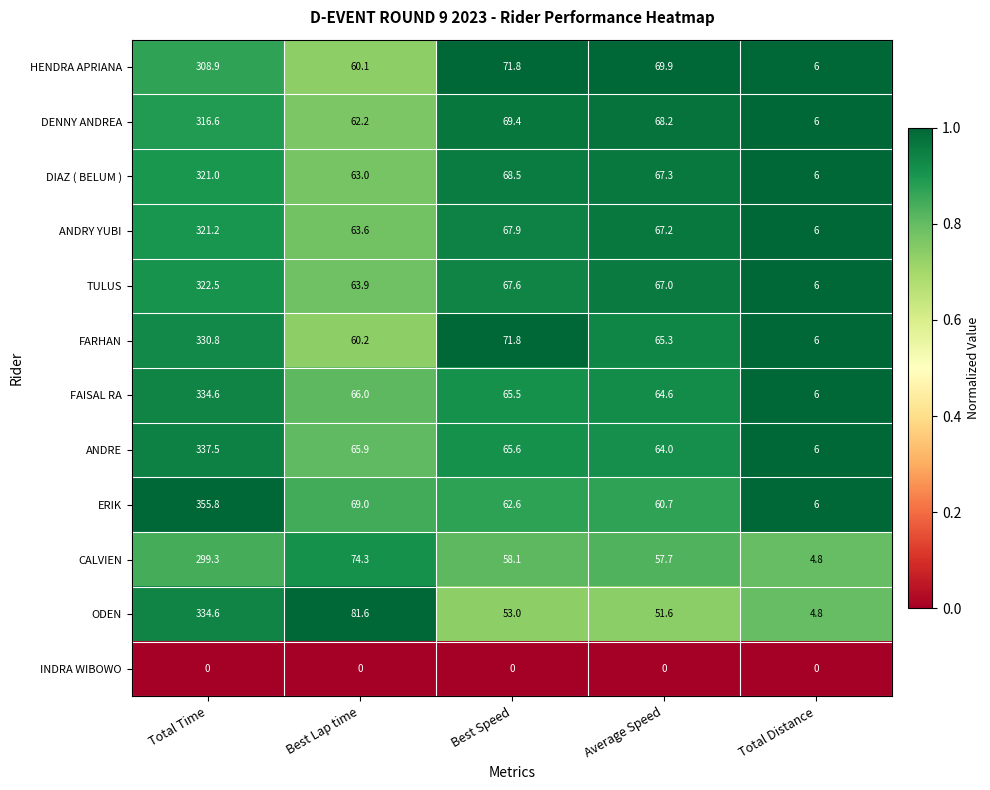

How many data points does each series have?

5